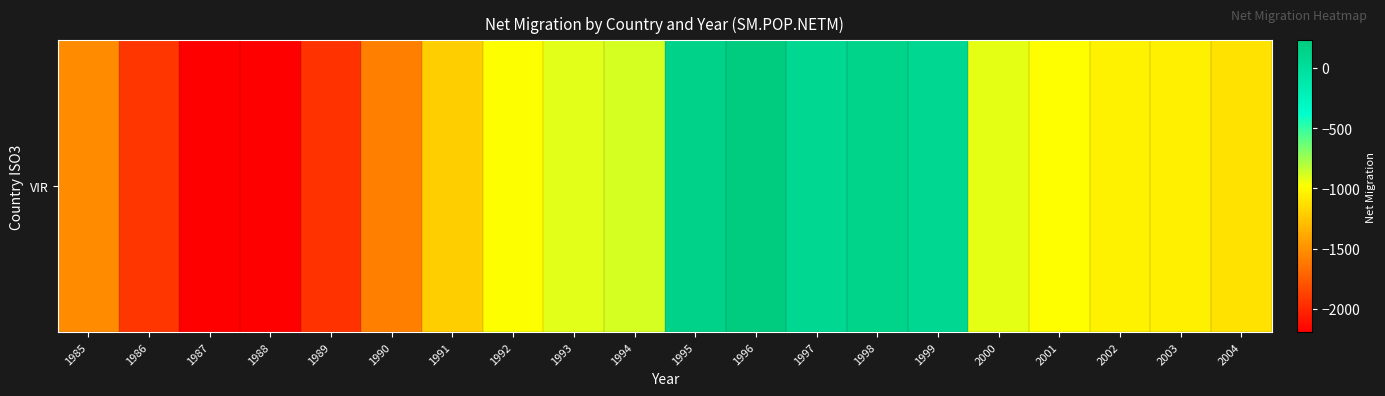

The value at 1996 is 229. True or false?

True